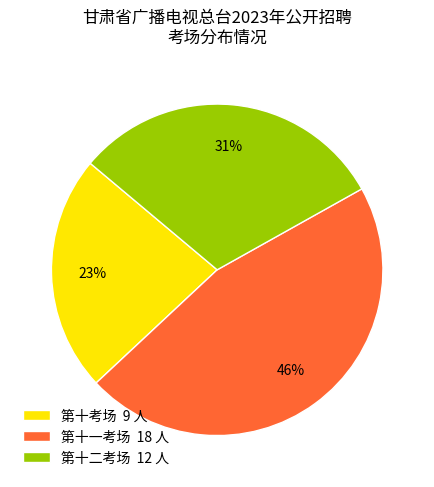

How many slices are in this pie chart?

3